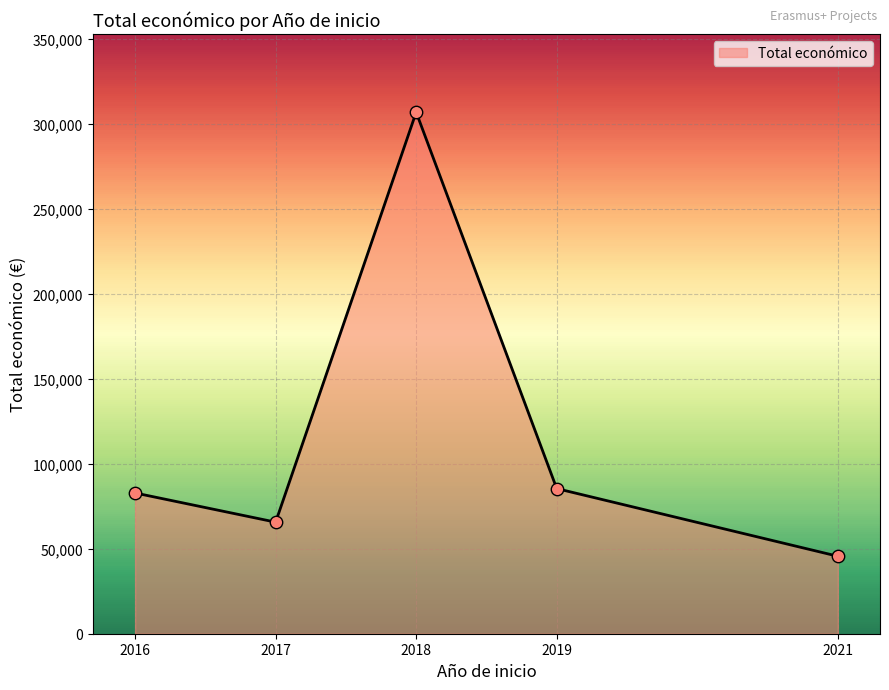

Approximately how many times larger is the value at 2021 compared to 2018?

0.1